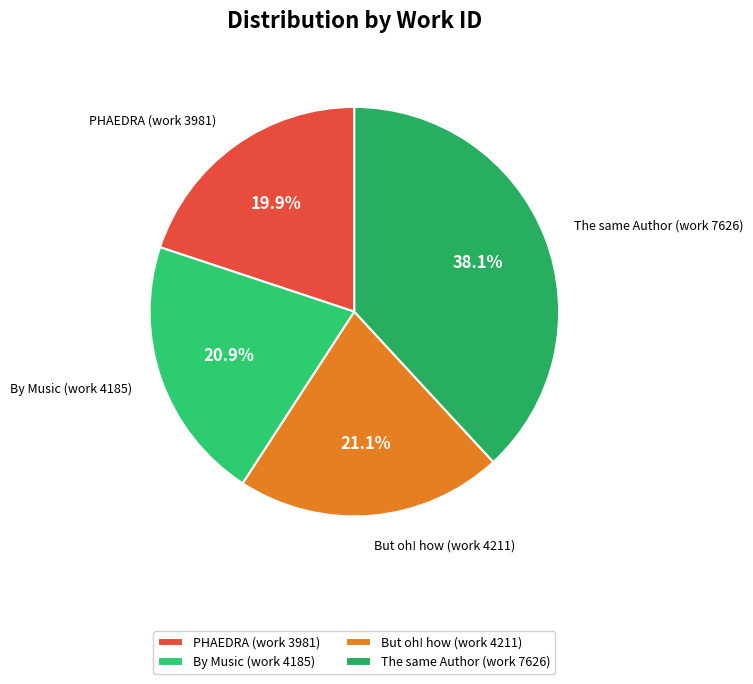

Do But oh! how (work 4211) and PHAEDRA (work 3981) together represent more than half of the pie?

No